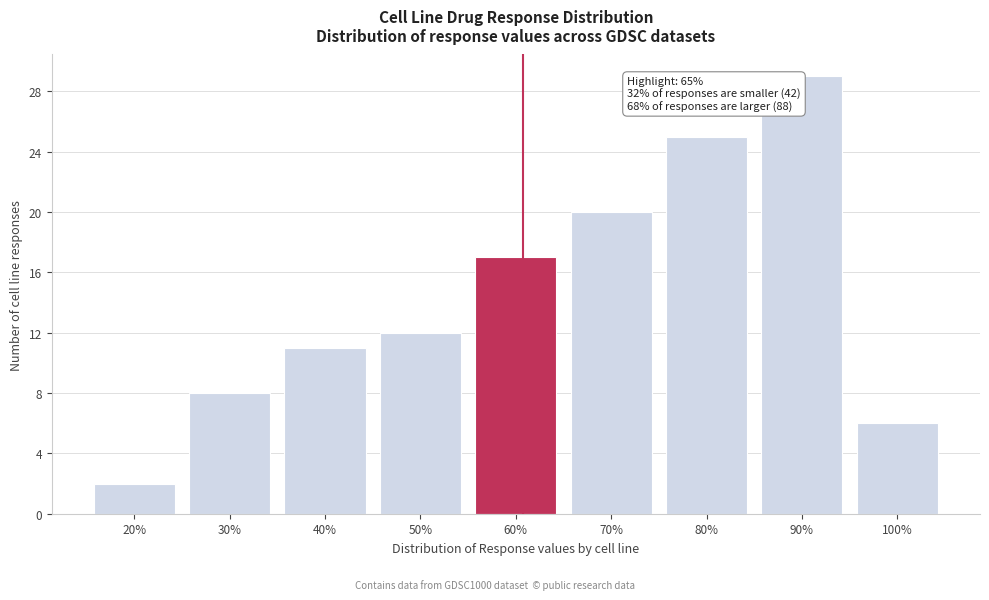

Reading left to right, what are all the values shown in this chart?

20%=2	30%=8	40%=11	50%=12	60%=17	70%=20	80%=25	90%=29	100%=6